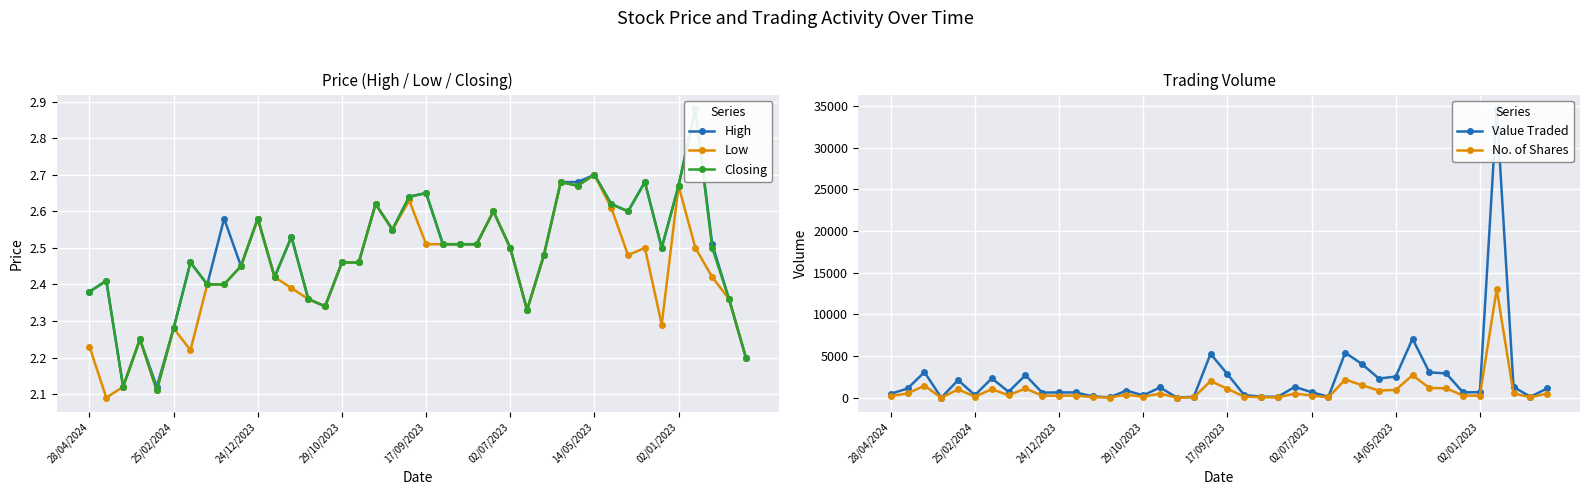

Reading left to right, what are all the values shown in this chart?

High: 2.4	2.4	2.1	2.2	2.1	2.3	2.5	2.4	2.6	2.5	2.6	2.4	2.5	2.4	2.3	2.5	2.5	2.6	2.5	2.6	2.6	2.5	2.5	2.5	2.6	2.5	2.3	2.5	2.7	2.7	2.7	2.6	2.6	2.7	2.5	2.7	2.9	2.5	2.4	2.2
Low: 2.2	2.1	2.1	2.2	2.1	2.3	2.2	2.4	2.4	2.5	2.6	2.4	2.4	2.4	2.3	2.5	2.5	2.6	2.5	2.6	2.5	2.5	2.5	2.5	2.6	2.5	2.3	2.5	2.7	2.7	2.7	2.6	2.5	2.5	2.3	2.7	2.5	2.4	2.4	2.2
Closing: 2.4	2.4	2.1	2.2	2.1	2.3	2.5	2.4	2.4	2.5	2.6	2.4	2.5	2.4	2.3	2.5	2.5	2.6	2.5	2.6	2.6	2.5	2.5	2.5	2.6	2.5	2.3	2.5	2.7	2.7	2.7	2.6	2.6	2.7	2.5	2.7	2.9	2.5	2.4	2.2
Value Traded: 470.0	1113.0	3072.0	11.0	2111.0	312.0	2332.0	720.0	2703.0	613.0	645.0	632.0	158.0	54.0	854.0	290.0	1230.0	26.0	112.0	5269.0	2841.0	324.0	126.0	113.0	1300.0	675.0	110.0	5409.0	4033.0	2304.0	2538.0	7072.0	3050.0	2917.0	646.0	668.0	34637.0	1302.0	118.0	1115.0
No. of Shares: 210.0	516.0	1449.0	5.0	1000.0	137.0	1030.0	300.0	1111.0	250.0	250.0	261.0	63.0	23.0	365.0	118.0	500.0	10.0	44.0	1996.0	1076.0	129.0	50.0	45.0	500.0	270.0	47.0	2181.0	1505.0	860.0	940.0	2700.0	1179.0	1131.0	265.0	250.0	13021.0	525.0	50.0	507.0